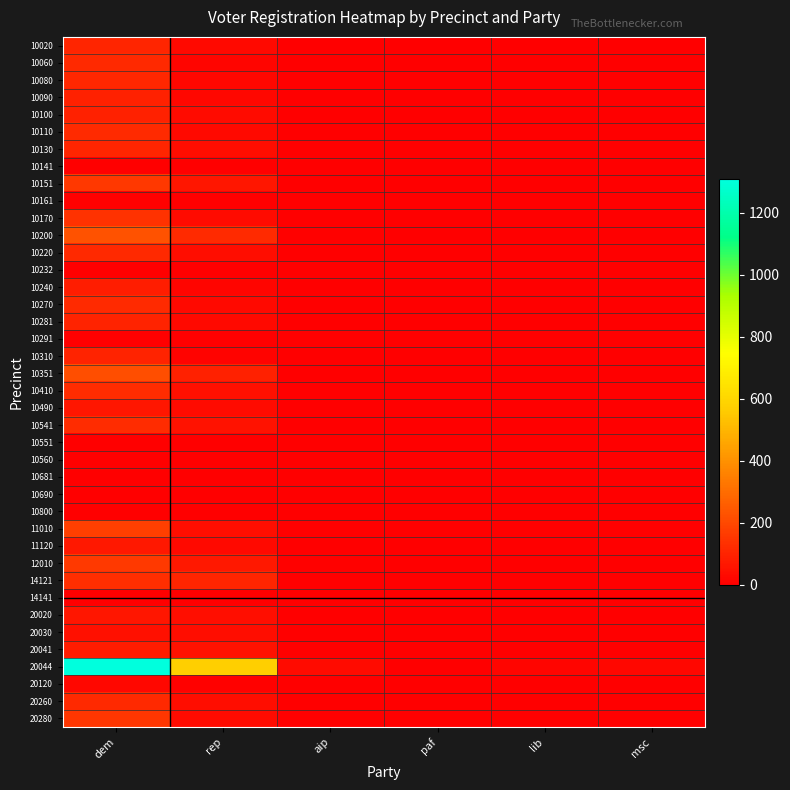

Reading left to right, list all the values displayed in this chart.

10020: dem=105	rep=29	aip=2	paf=0	lib=0	msc=1
10060: dem=114	rep=20	aip=2	paf=2	lib=1	msc=2
10080: dem=109	rep=21	aip=1	paf=0	lib=0	msc=0
10090: dem=95	rep=22	aip=2	paf=0	lib=1	msc=0
10100: dem=93	rep=35	aip=1	paf=1	lib=0	msc=2
10110: dem=120	rep=29	aip=3	paf=0	lib=0	msc=2
10130: dem=104	rep=40	aip=1	paf=1	lib=0	msc=1
10141: dem=1	rep=0	aip=0	paf=0	lib=0	msc=0
10151: dem=155	rep=62	aip=3	paf=2	lib=2	msc=2
10161: dem=7	rep=0	aip=0	paf=0	lib=0	msc=0
10170: dem=140	rep=35	aip=3	paf=0	lib=0	msc=2
10200: dem=226	rep=121	aip=6	paf=1	lib=5	msc=2
10220: dem=113	rep=37	aip=2	paf=0	lib=2	msc=1
10232: dem=0	rep=0	aip=0	paf=0	lib=0	msc=0
10240: dem=86	rep=17	aip=1	paf=0	lib=1	msc=0
10270: dem=122	rep=30	aip=1	paf=0	lib=0	msc=1
10281: dem=98	rep=28	aip=1	paf=0	lib=1	msc=0
10291: dem=2	rep=2	aip=0	paf=0	lib=0	msc=0
10310: dem=99	rep=12	aip=3	paf=0	lib=1	msc=1
10351: dem=218	rep=97	aip=5	paf=0	lib=2	msc=0
10410: dem=127	rep=46	aip=3	paf=0	lib=0	msc=2
10490: dem=64	rep=31	aip=1	paf=0	lib=0	msc=2
10541: dem=127	rep=52	aip=2	paf=0	lib=3	msc=2
10551: dem=0	rep=0	aip=0	paf=0	lib=0	msc=0
10560: dem=1	rep=0	aip=0	paf=0	lib=0	msc=0
10681: dem=1	rep=0	aip=0	paf=0	lib=0	msc=0
10690: dem=0	rep=0	aip=0	paf=0	lib=0	msc=0
10800: dem=1	rep=0	aip=0	paf=0	lib=0	msc=0
11010: dem=176	rep=45	aip=2	paf=0	lib=2	msc=1
11120: dem=68	rep=26	aip=1	paf=1	lib=1	msc=0
12010: dem=162	rep=68	aip=6	paf=0	lib=4	msc=0
14121: dem=132	rep=104	aip=2	paf=0	lib=1	msc=5
14141: dem=0	rep=0	aip=0	paf=0	lib=0	msc=0
20020: dem=62	rep=44	aip=1	paf=0	lib=0	msc=0
20030: dem=50	rep=36	aip=0	paf=0	lib=0	msc=1
20041: dem=77	rep=54	aip=2	paf=0	lib=0	msc=1
20044: dem=1308	rep=573	aip=34	paf=4	lib=19	msc=21
20120: dem=21	rep=6	aip=0	paf=0	lib=0	msc=0
20260: dem=115	rep=38	aip=3	paf=0	lib=3	msc=2
20280: dem=153	rep=33	aip=5	paf=1	lib=1	msc=1